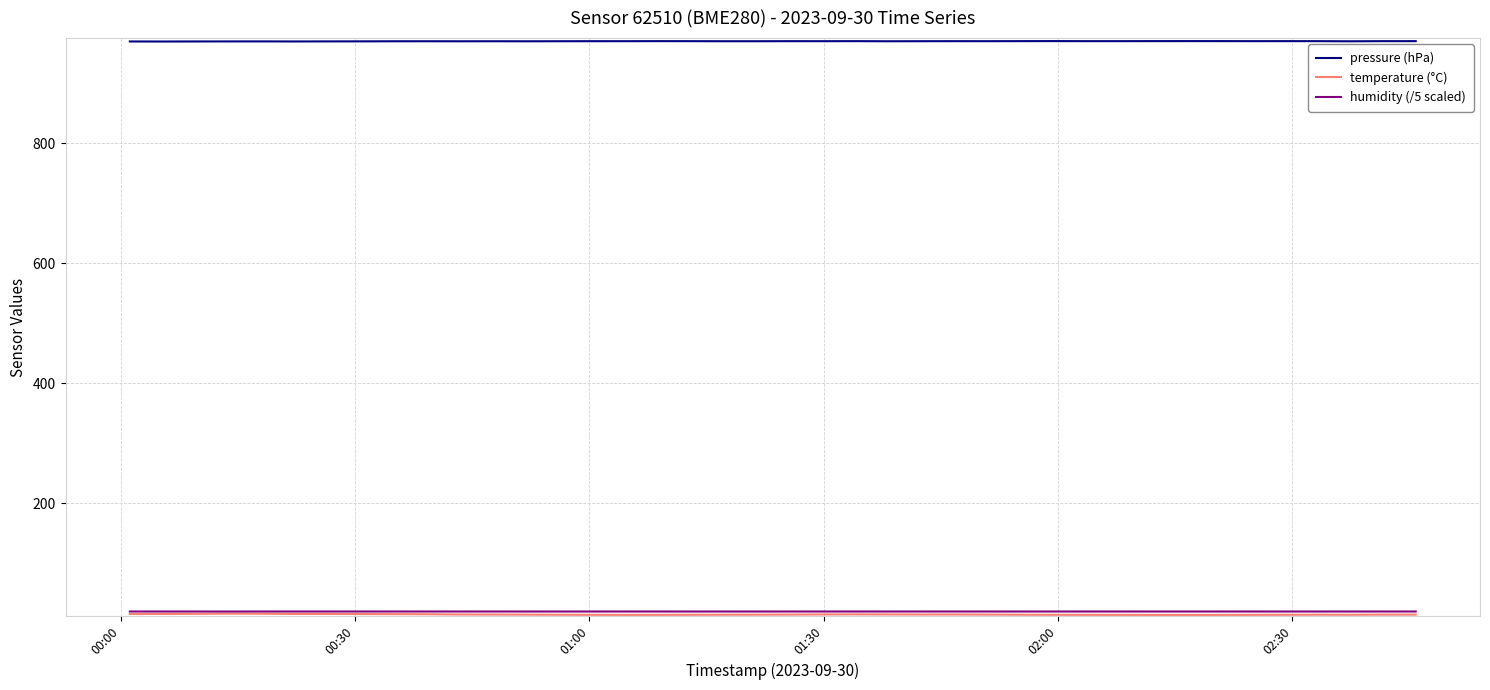

What is the greatest value displayed?

970.4